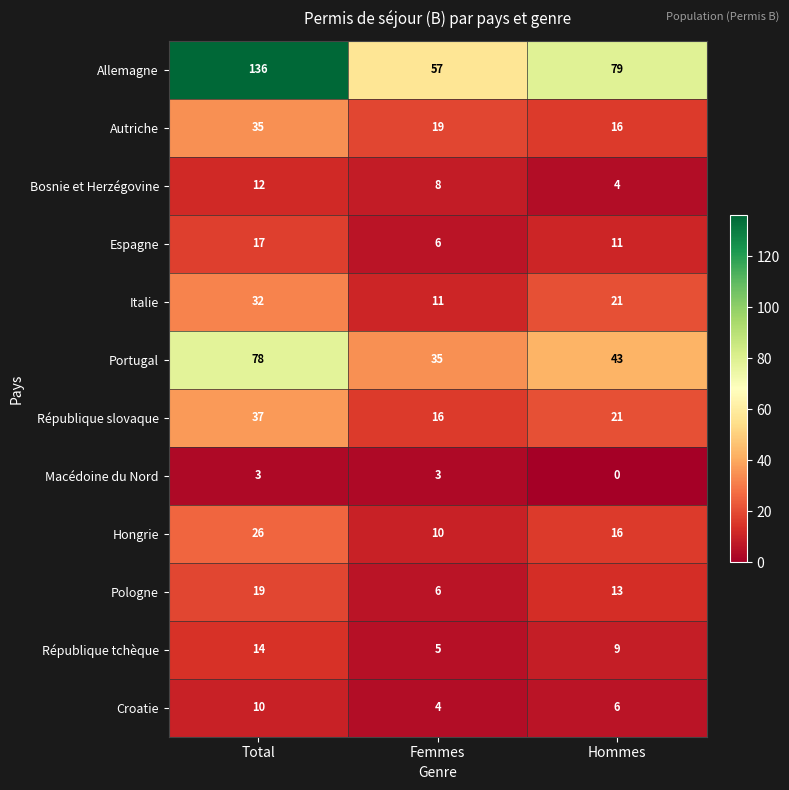

What is the difference between the Bosnie et Herzégovine values at Total and Hommes?

8